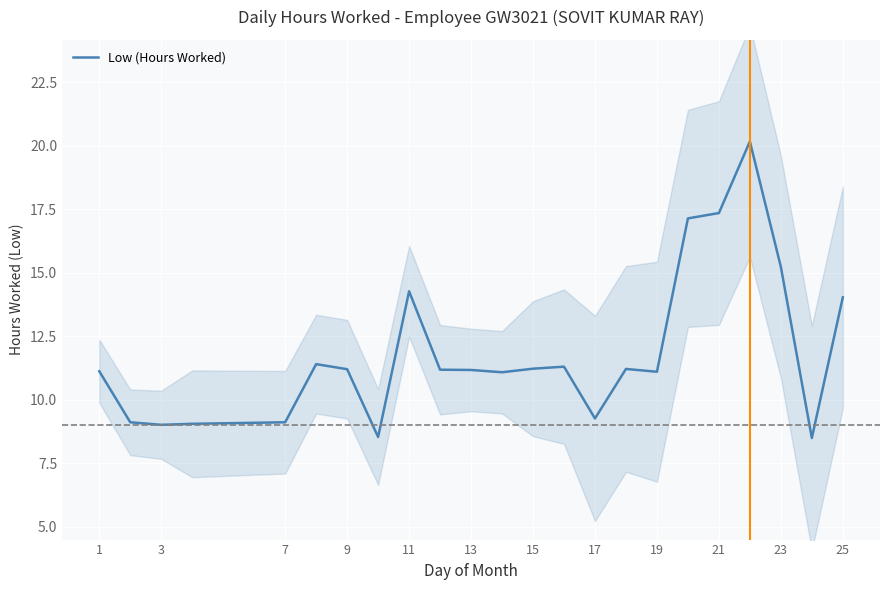

What is the maximum value for Low (Hours Worked)?

20.2